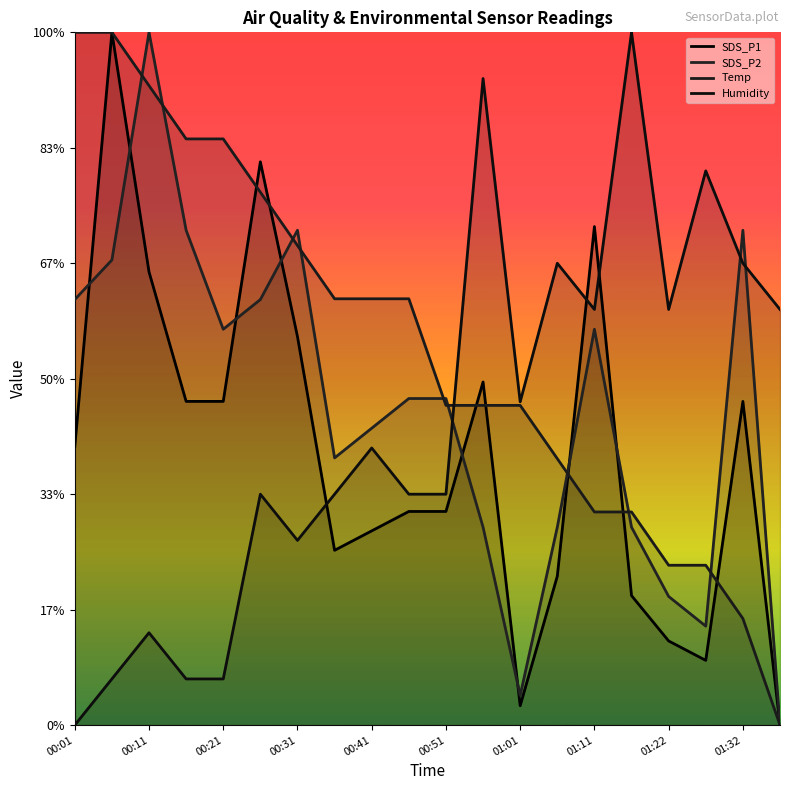

What is the sum of all Temp values?

327.7